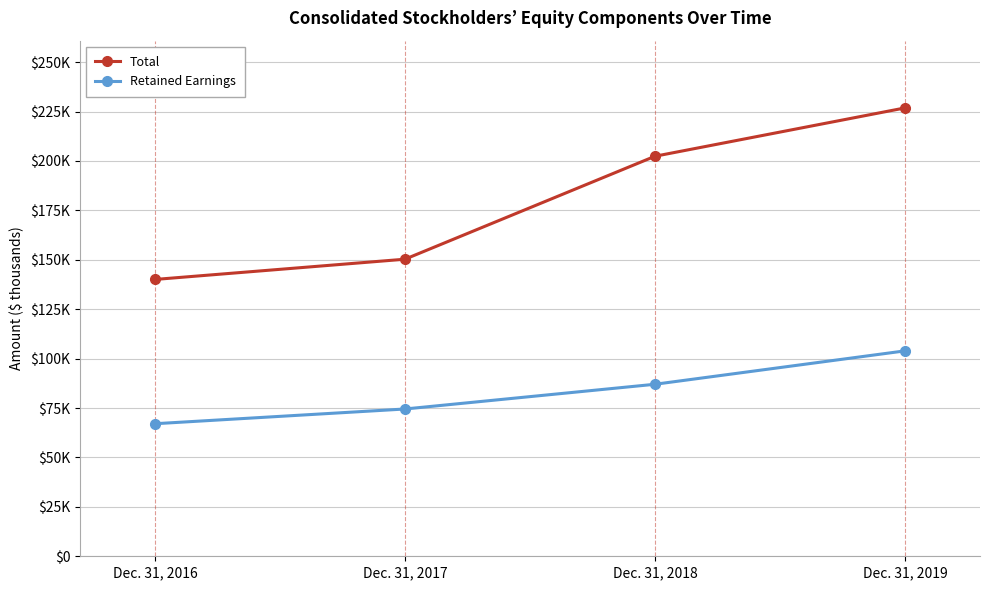

Reading right to left, transcribe all the data shown in this chart.

Total: Dec. 31, 2019=226812	Dec. 31, 2018=202363	Dec. 31, 2017=150282	Dec. 31, 2016=140038
Retained Earnings: Dec. 31, 2019=103909	Dec. 31, 2018=87018	Dec. 31, 2017=74508	Dec. 31, 2016=67055